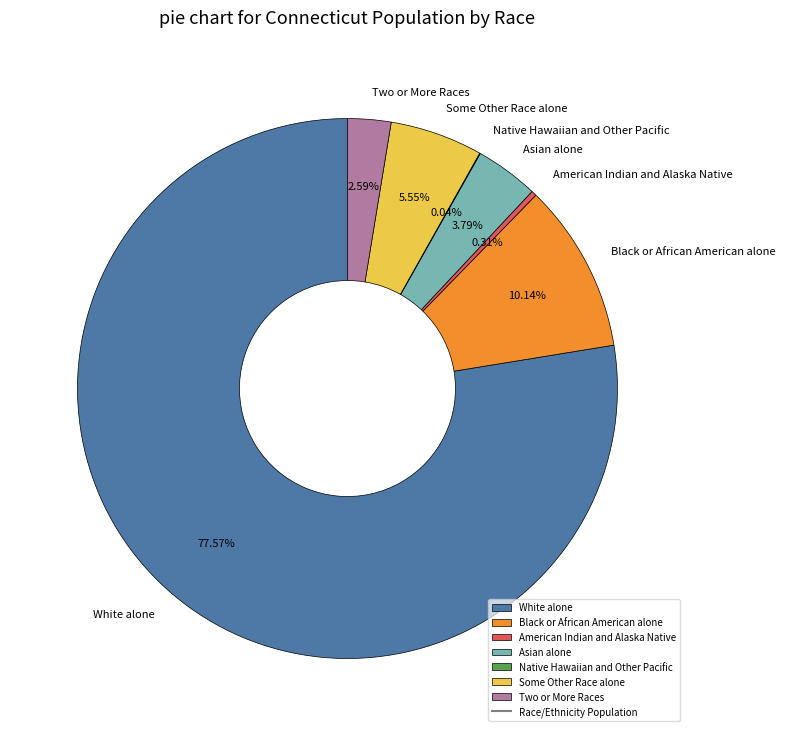

Which category has the biggest portion of the pie?

White alone